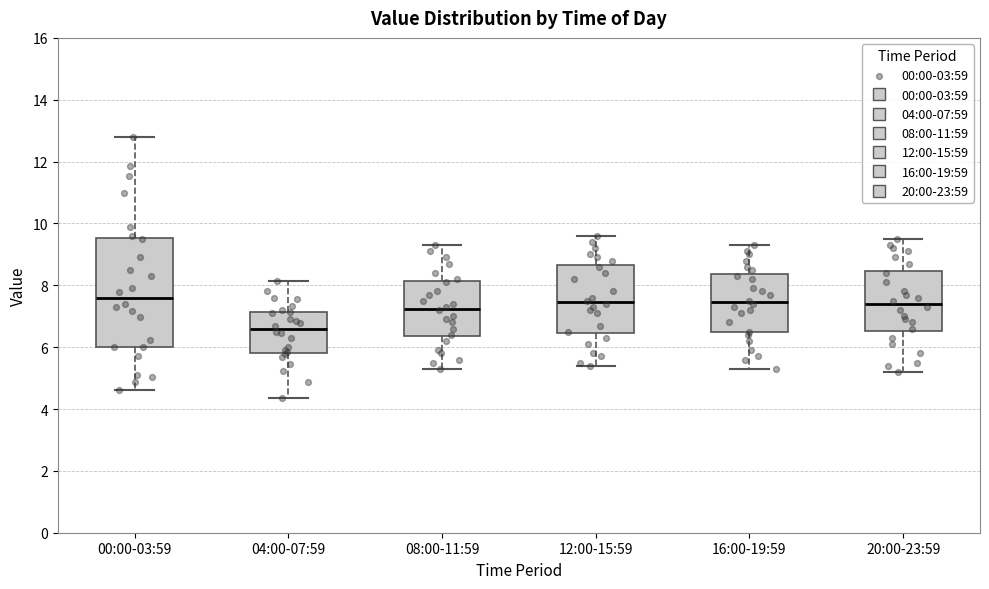

Which box is the tallest, from its lower edge to its upper edge?

00:00-03:59